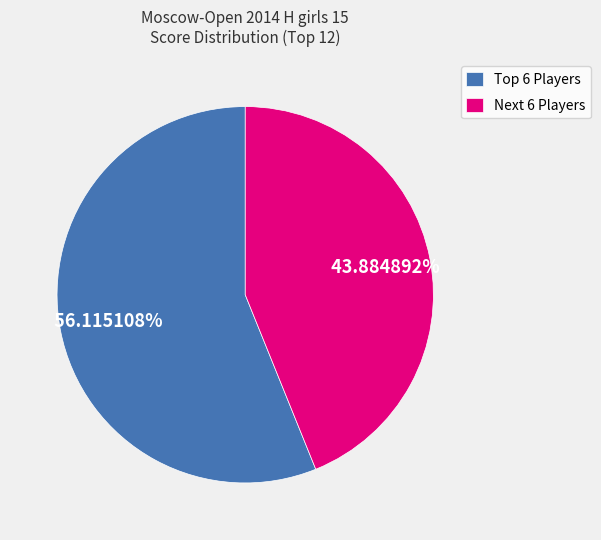

Is there a majority slice in this chart?

Yes